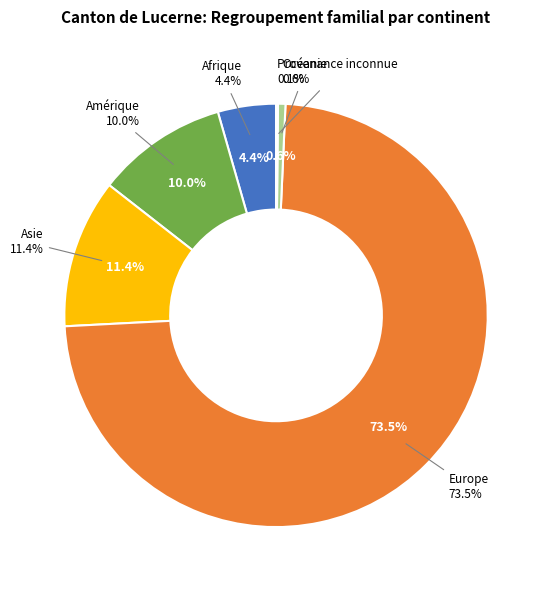

What percentage do Europe and Amérique together represent?

83.5%